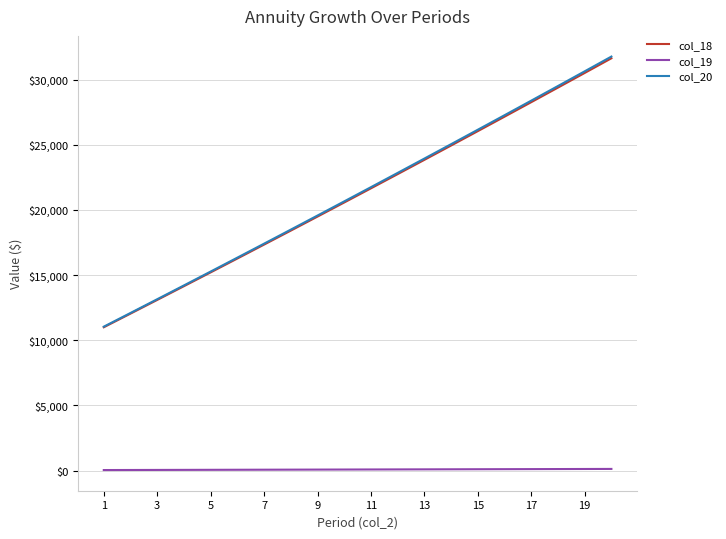

What is the maximum value shown in the chart?

31765.7